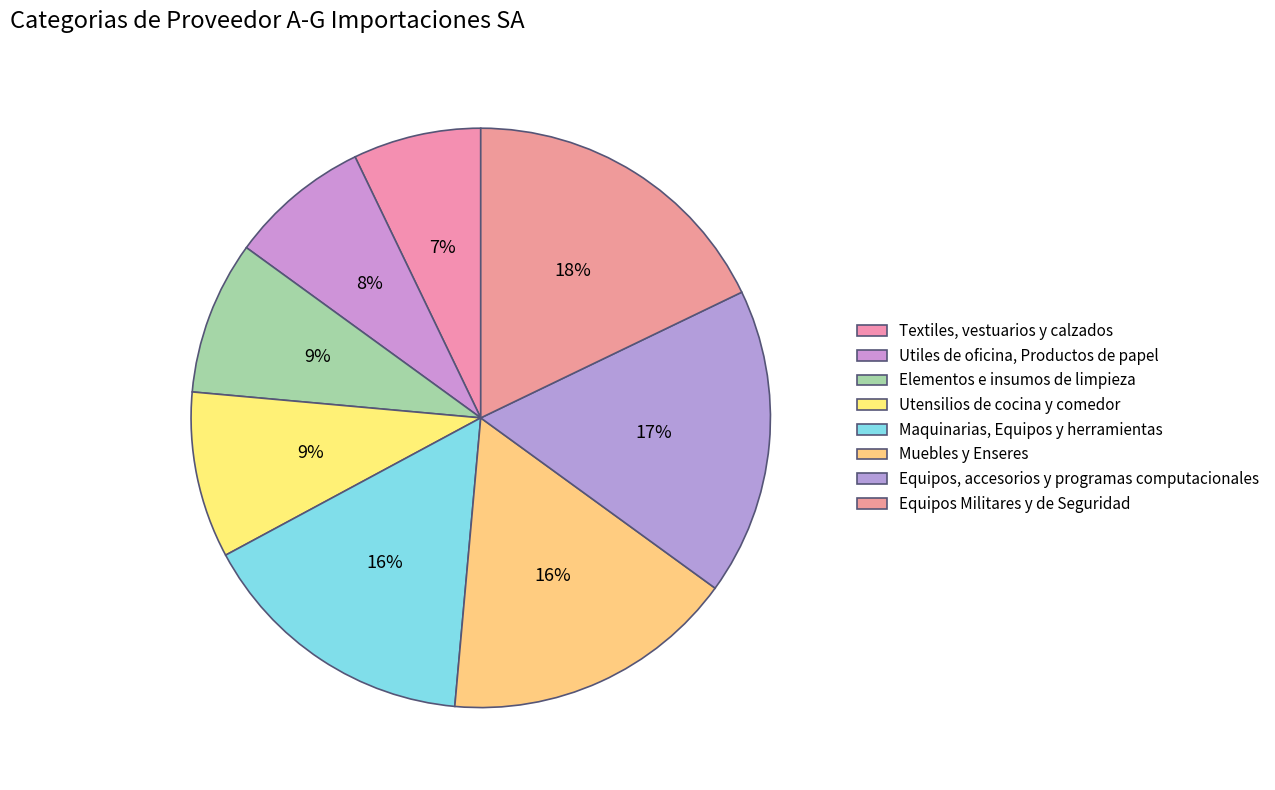

Does Equipos, accesorios y programas computacionales represent more than half of the total?

No